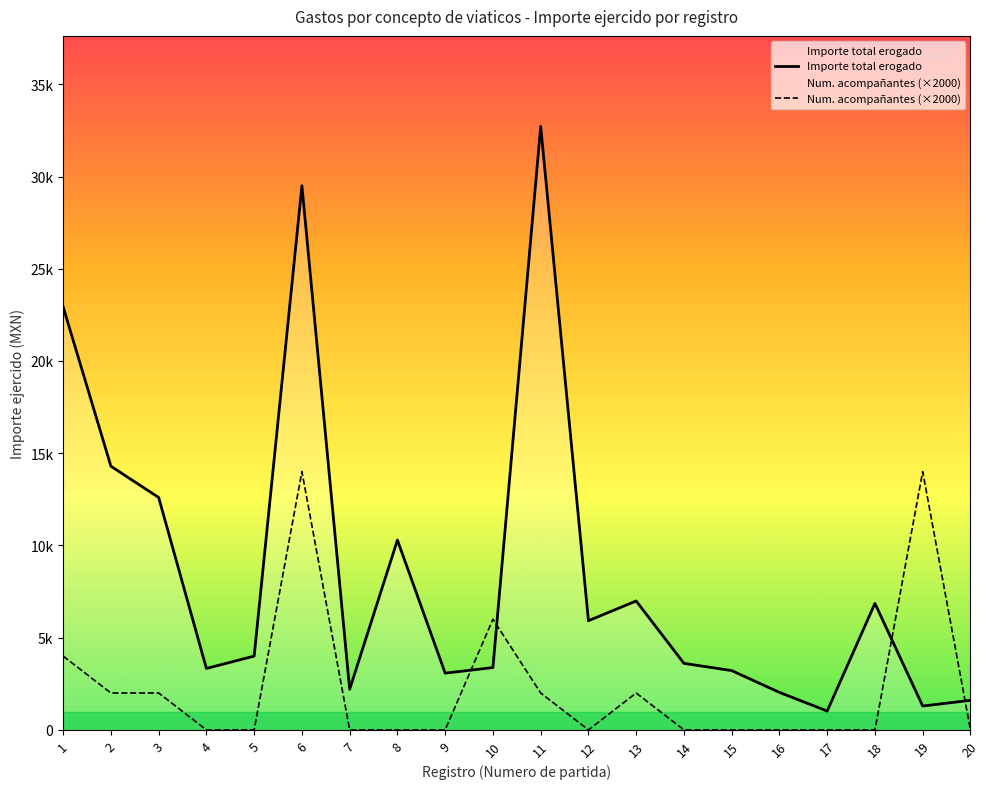

Which label corresponds to the smallest value in the chart?

4